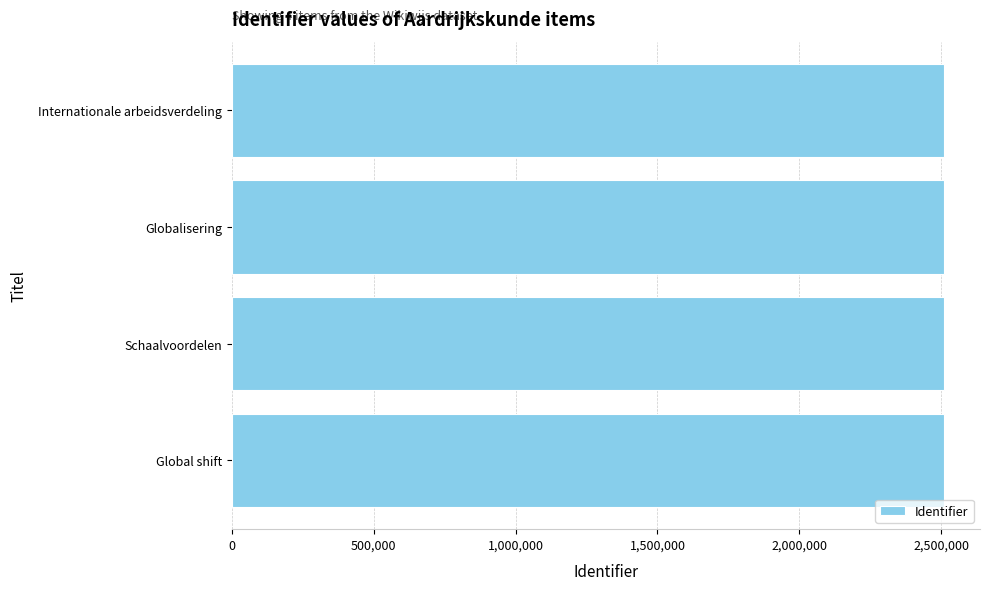

What is the smallest value displayed?

2510879